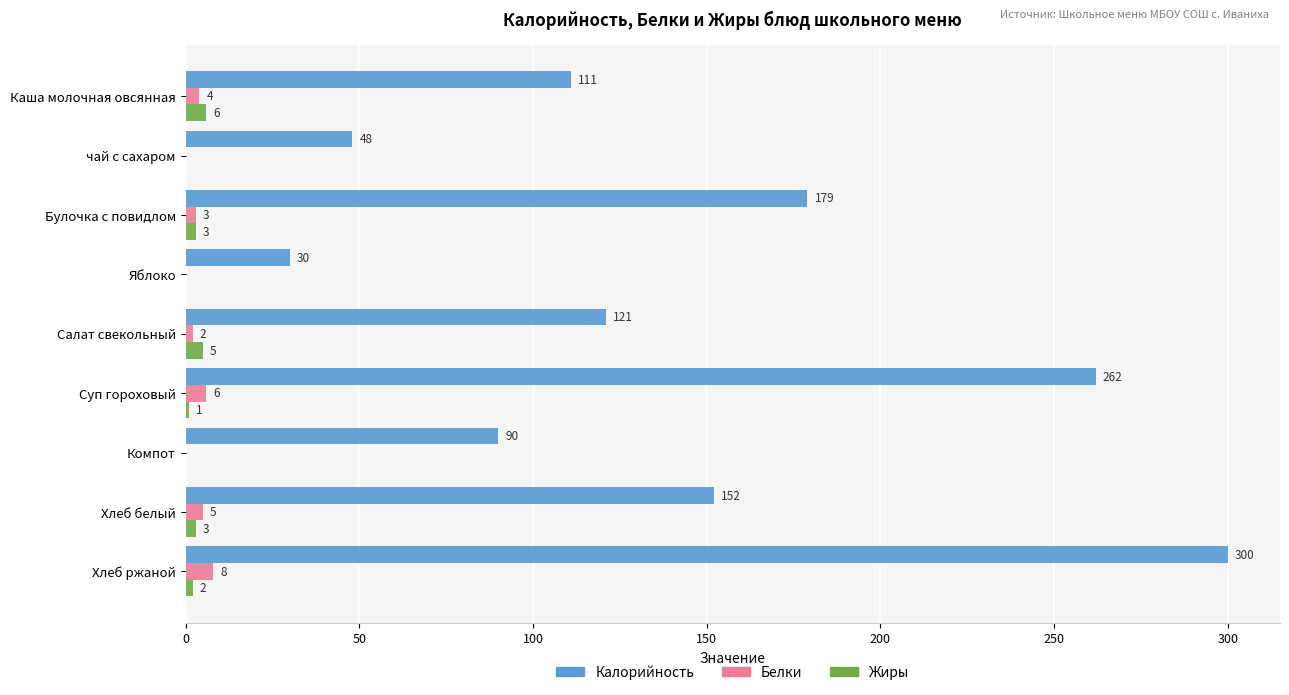

How many data points does each series have?

9